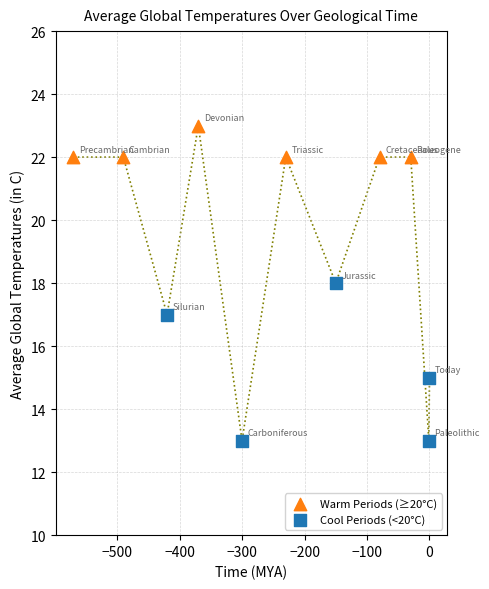

Which series has the widest spread of Y values?

Cool Periods (<20°C)